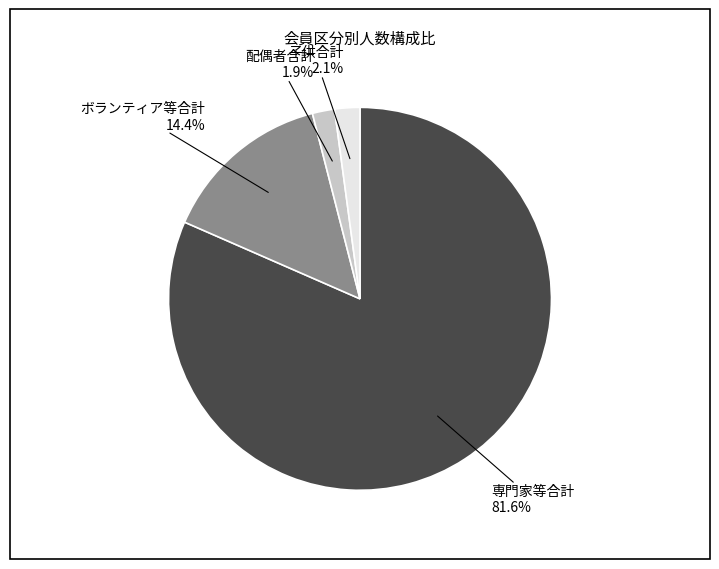

Is there a majority slice in this chart?

Yes